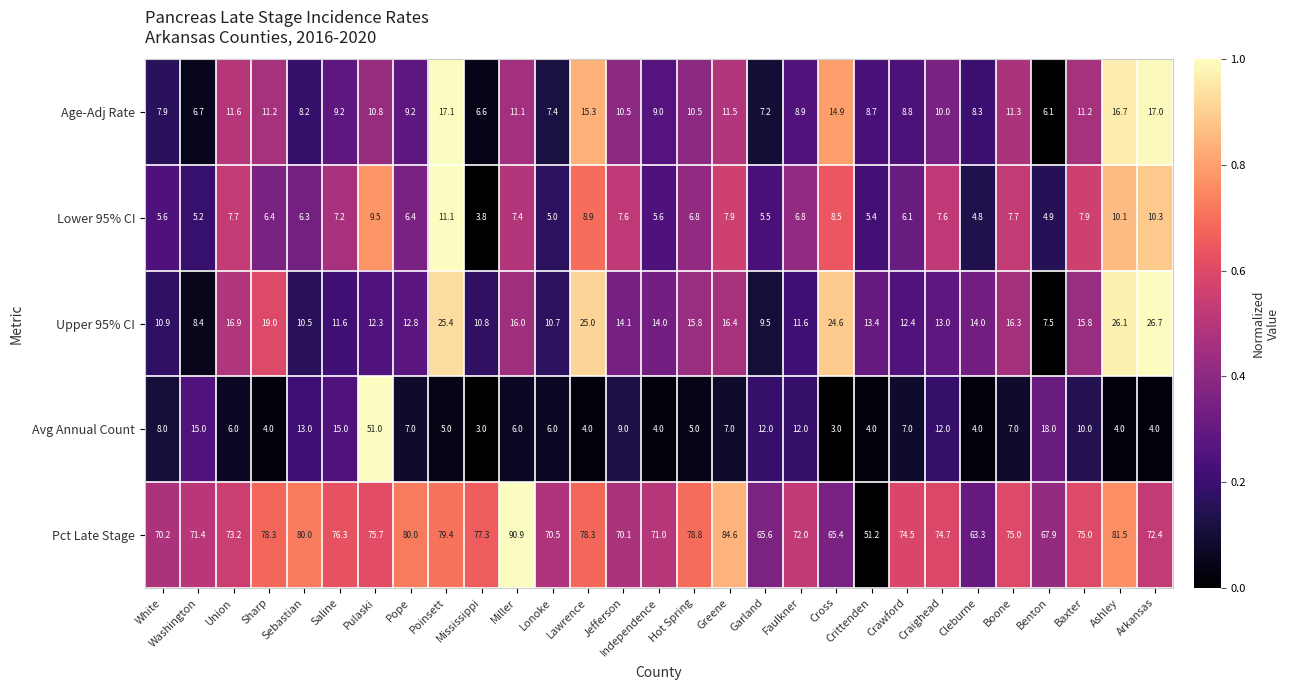

Rank the series at Boone from highest to lowest value.

Pct Late Stage, Upper 95% CI, Age-Adj Rate, Lower 95% CI, Avg Annual Count